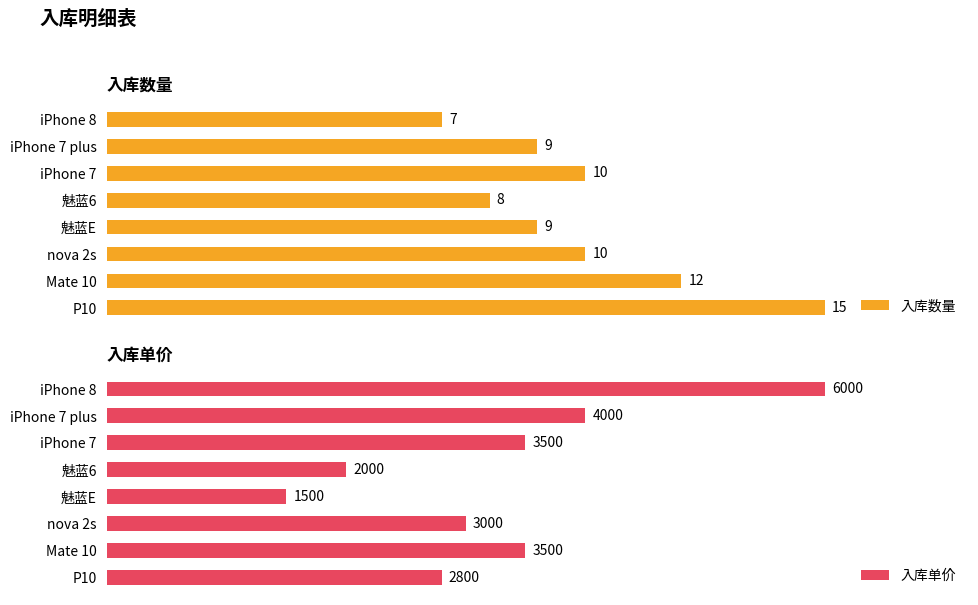

The value of 入库数量 at iPhone 7 plus is 9. True or false?

True